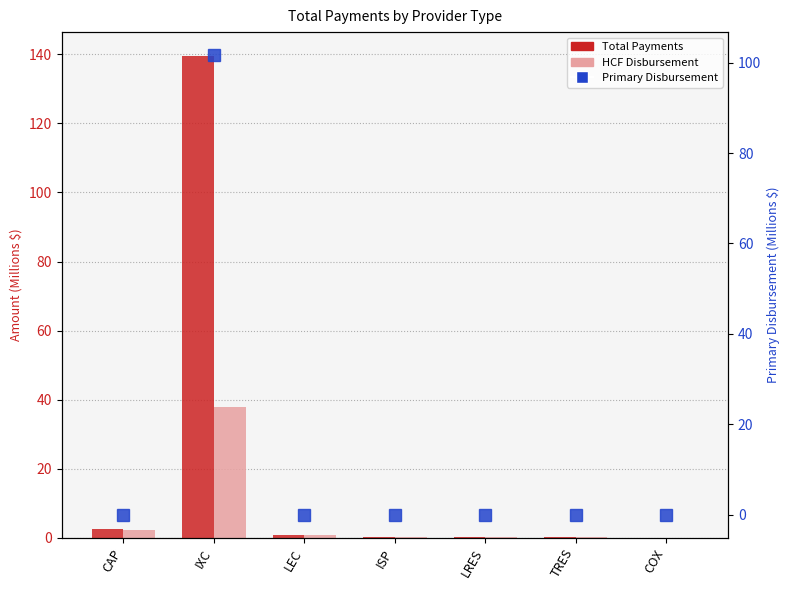

Reading right to left, what are all the values shown in this chart?

Total Payments (M$): 0.0	0.1	0.2	0.1	0.8	139.5	2.5
HCF Disbursement (M$): 0.0	0.1	0.2	0.1	0.6	38.0	2.2
Primary Disbursement (M$): 0.0	0.0	0.0	0.0	0.0	101.7	0.0